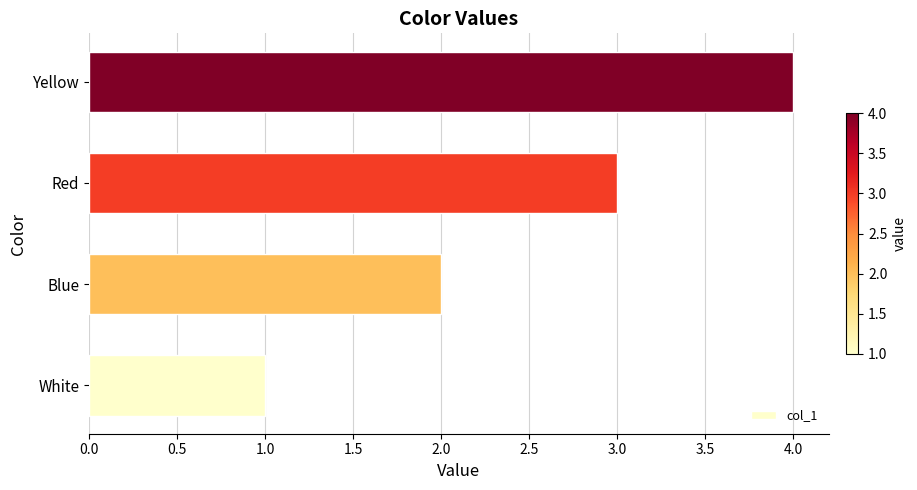

Which label corresponds to the smallest value in the chart?

White